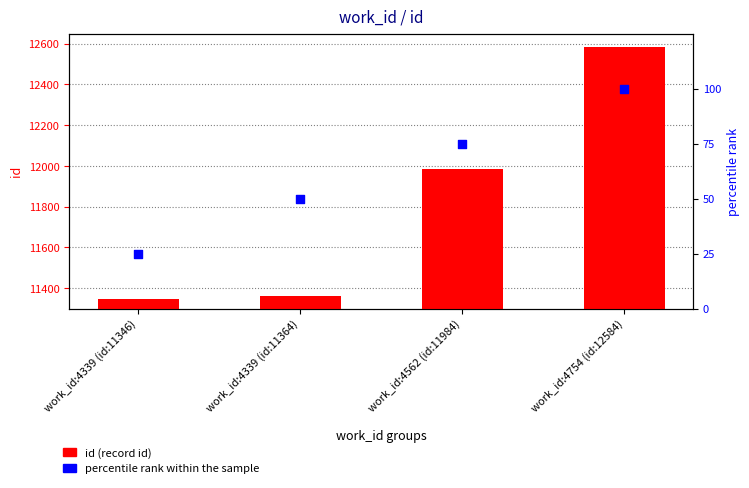

Is the value of id (record id) at work_id:4339 (id:11364) greater than the value of percentile rank within the sample at work_id:4339 (id:11364)?

Yes